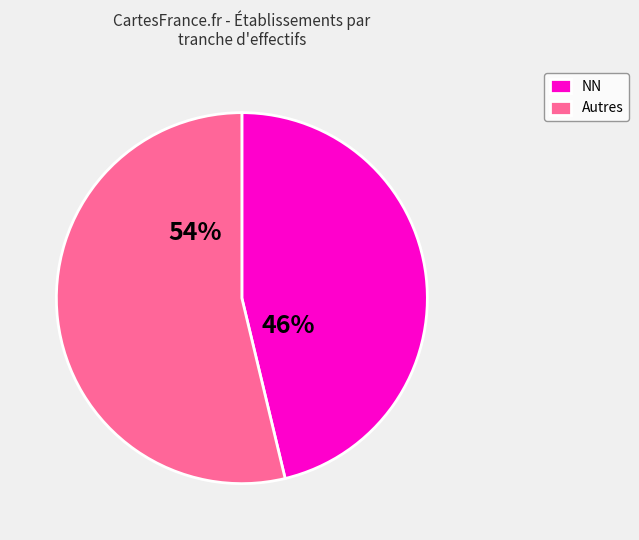

How many segments does this pie chart have?

2